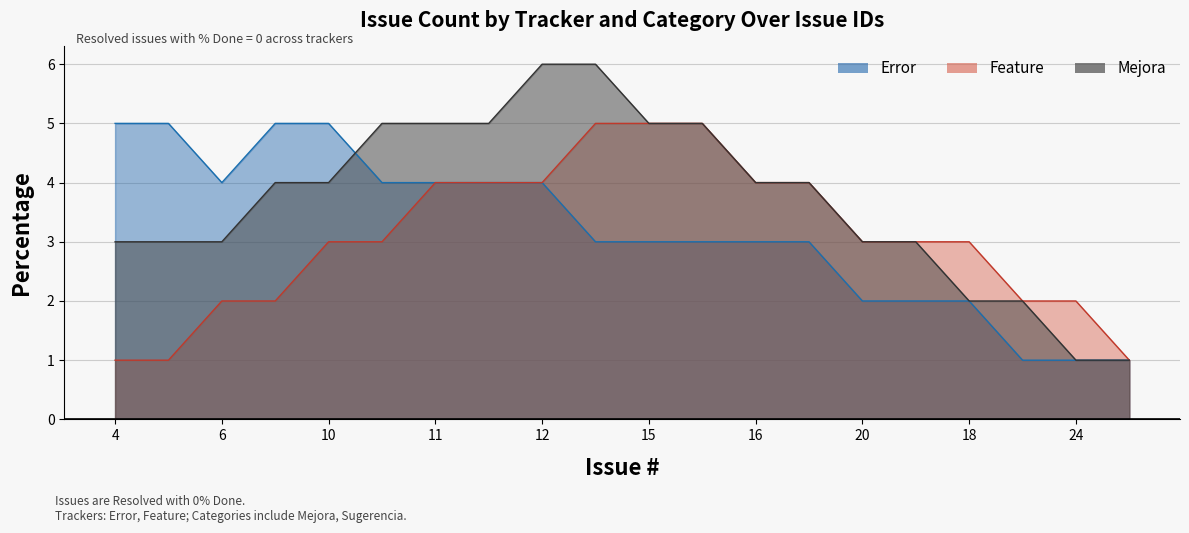

How many Error values are between 2 and 4?

13